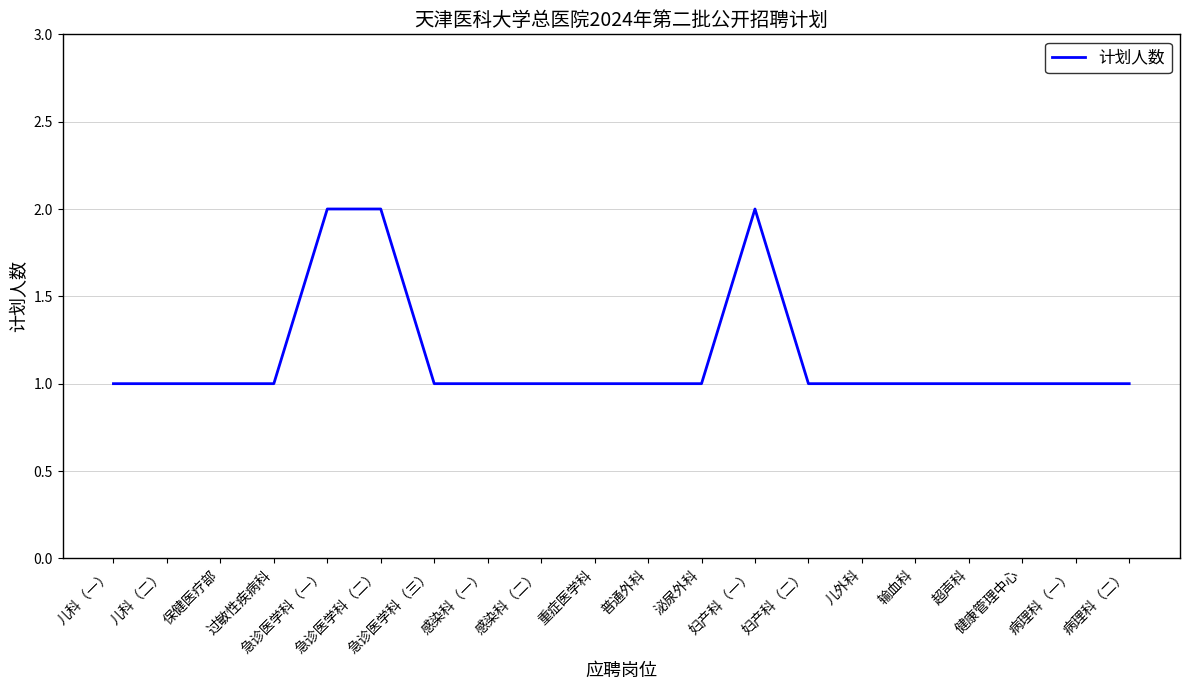

Reading right to left, transcribe all the data shown in this chart.

1	1	1	1	1	1	1	2	1	1	1	1	1	1	2	2	1	1	1	1